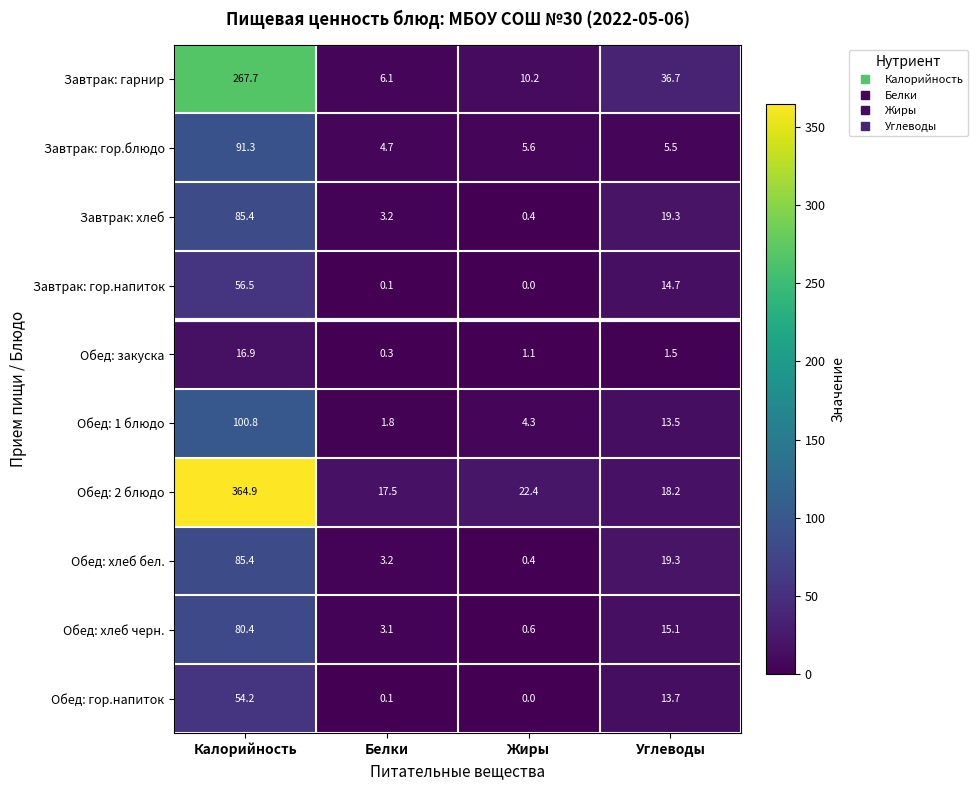

True or false: Обед: хлеб черн. has a value of 15.1 at Углеводы.

True